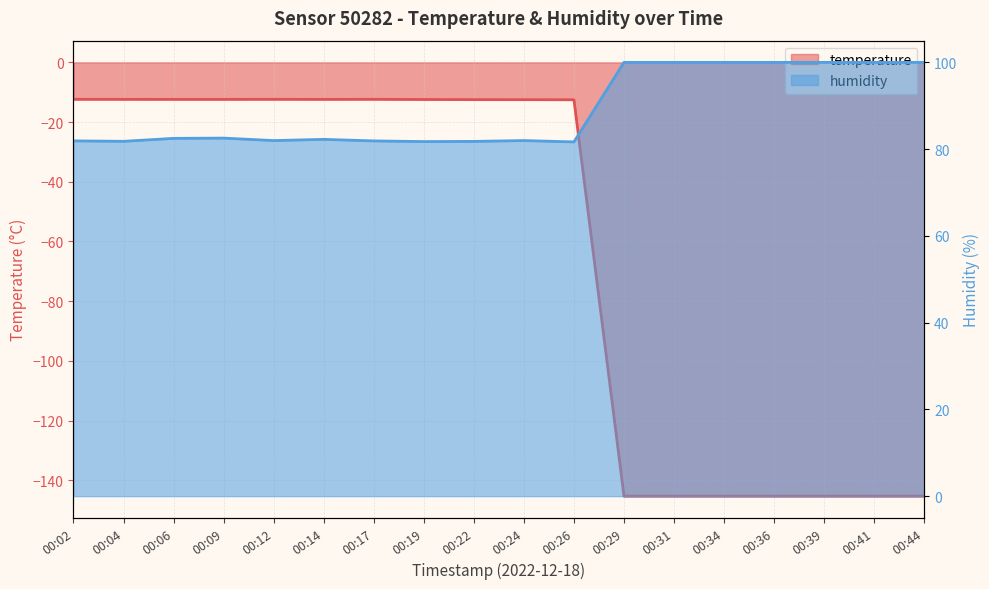

What are all the series names shown in the legend?

temperature, humidity